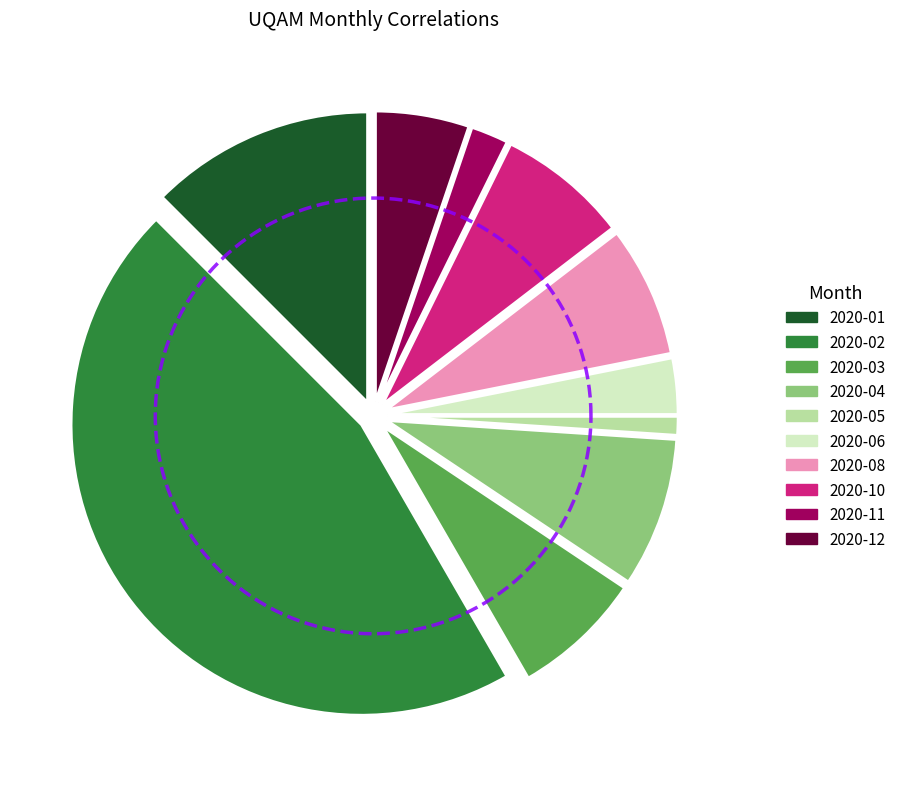

How much of the chart is everything except 2020-03?

92.7%